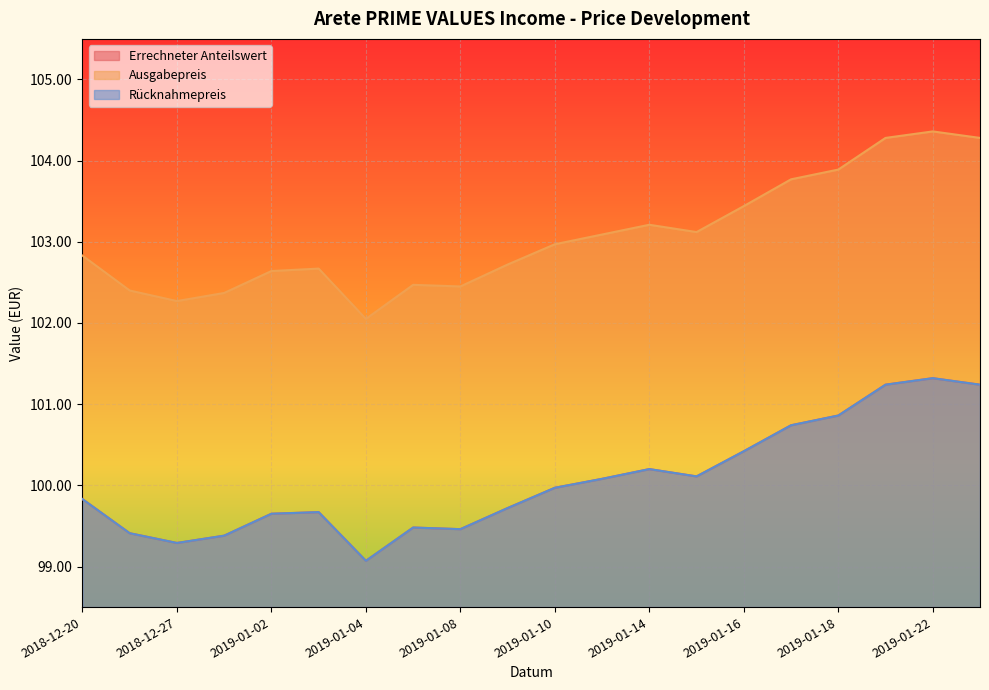

Reading right to left, extract all data points from this chart.

Errechneter Anteilswert: 2019-01-23=101.2	2019-01-22=101.3	2019-01-21=101.2	2019-01-18=100.9	2019-01-17=100.7	2019-01-16=100.4	2019-01-15=100.1	2019-01-14=100.2	2019-01-11=100.1	2019-01-10=100.0	2019-01-09=99.7	2019-01-08=99.5	2019-01-07=99.5	2019-01-04=99.1	2019-01-03=99.7	2019-01-02=99.7	2018-12-28=99.4	2018-12-27=99.3	2018-12-21=99.4	2018-12-20=99.8
Ausgabepreis: 2019-01-23=104.3	2019-01-22=104.4	2019-01-21=104.3	2019-01-18=103.9	2019-01-17=103.8	2019-01-16=103.4	2019-01-15=103.1	2019-01-14=103.2	2019-01-11=103.1	2019-01-10=103.0	2019-01-09=102.7	2019-01-08=102.5	2019-01-07=102.5	2019-01-04=102.0	2019-01-03=102.7	2019-01-02=102.6	2018-12-28=102.4	2018-12-27=102.3	2018-12-21=102.4	2018-12-20=102.8
Rücknahmepreis: 2019-01-23=101.2	2019-01-22=101.3	2019-01-21=101.2	2019-01-18=100.9	2019-01-17=100.7	2019-01-16=100.4	2019-01-15=100.1	2019-01-14=100.2	2019-01-11=100.1	2019-01-10=100.0	2019-01-09=99.7	2019-01-08=99.5	2019-01-07=99.5	2019-01-04=99.1	2019-01-03=99.7	2019-01-02=99.7	2018-12-28=99.4	2018-12-27=99.3	2018-12-21=99.4	2018-12-20=99.8